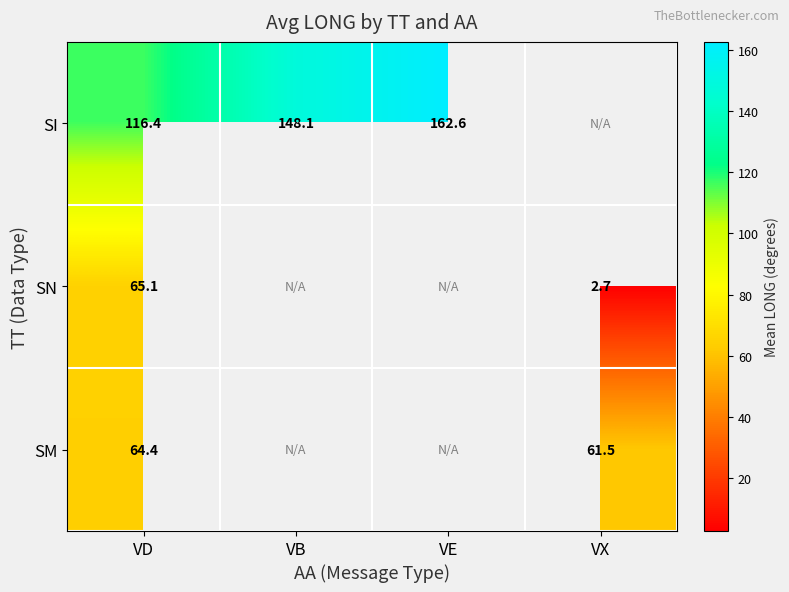

Which category has the highest value across all series?

VE